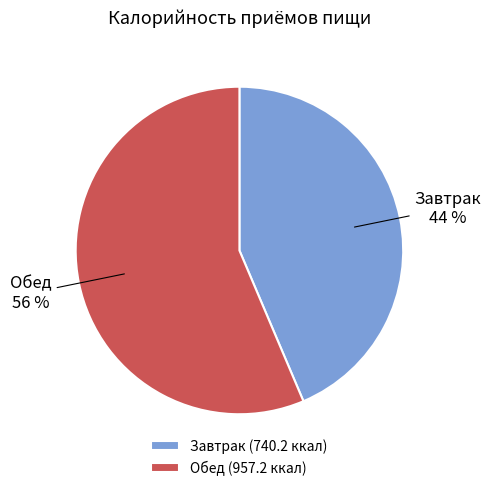

Which category has the biggest portion of the pie?

Обед